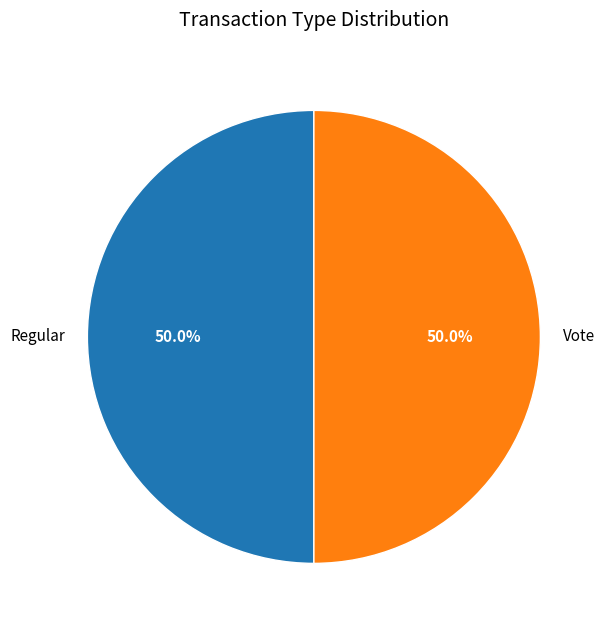

Do Vote and Regular together represent more than half of the pie?

Yes